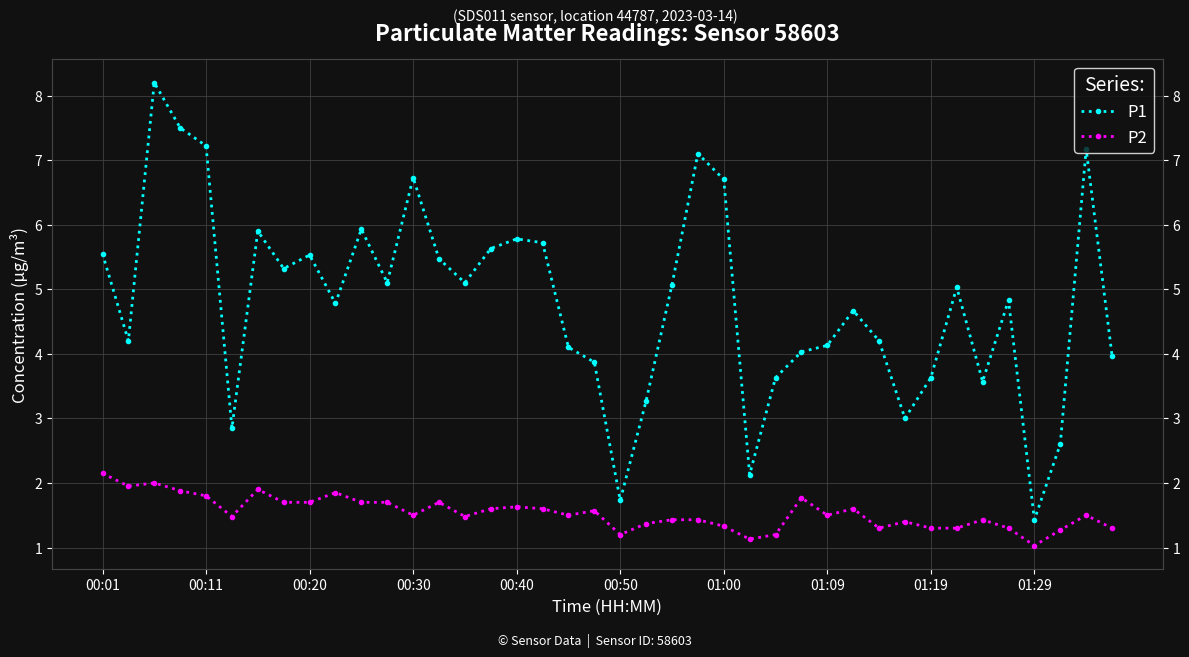

List the series in order of their overall mean, highest first.

P1, P2